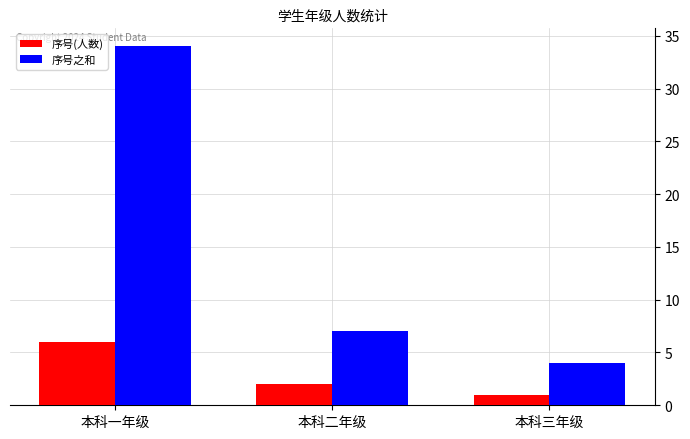

How many data points does each series have?

3